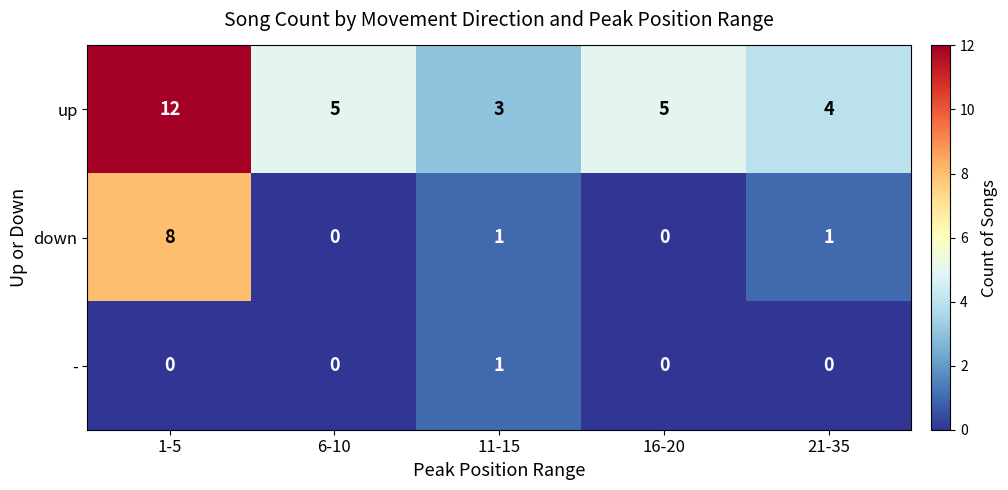

Which series changed the most between 11-15 and 16-20?

up